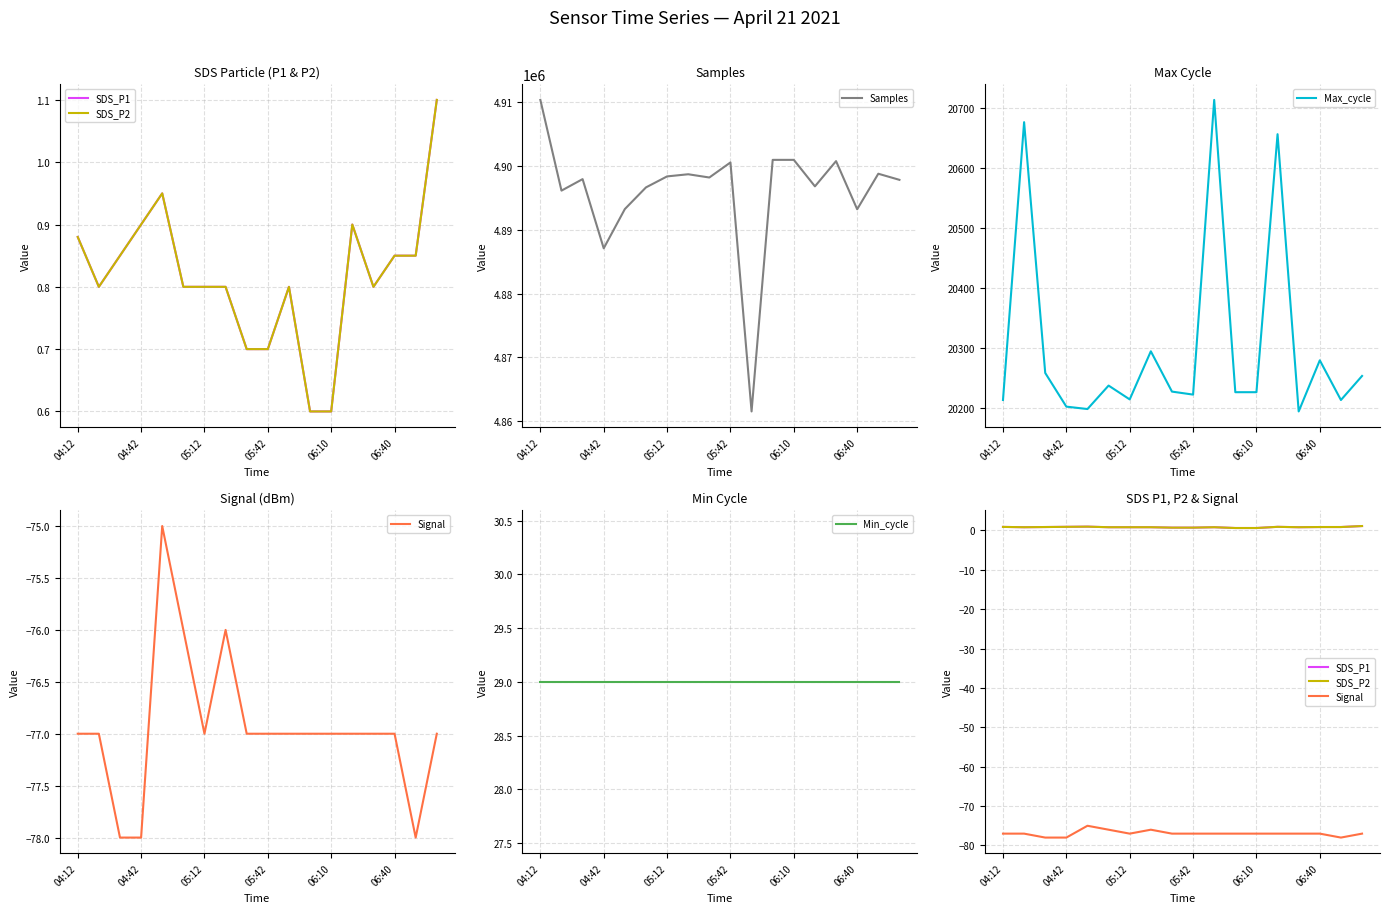

In SDS_P1, how many points are lower than both neighbors (excluding endpoints)?

2